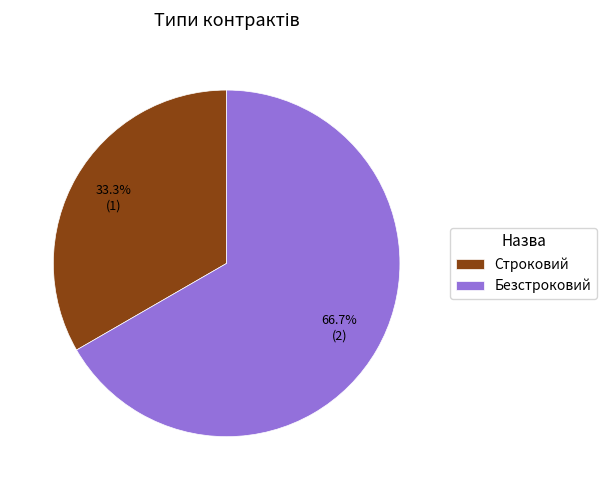

To the nearest percent, what percentage of the pie is Безстроковий?

67%